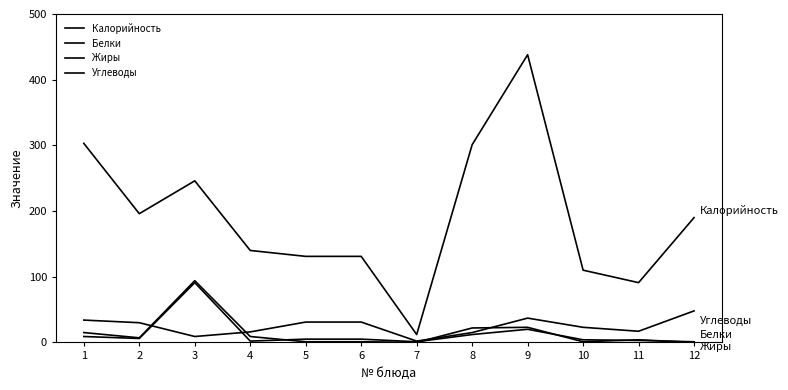

List the series in order of their peak value, lowest first.

Углеводы, Белки, Жиры, Калорийность